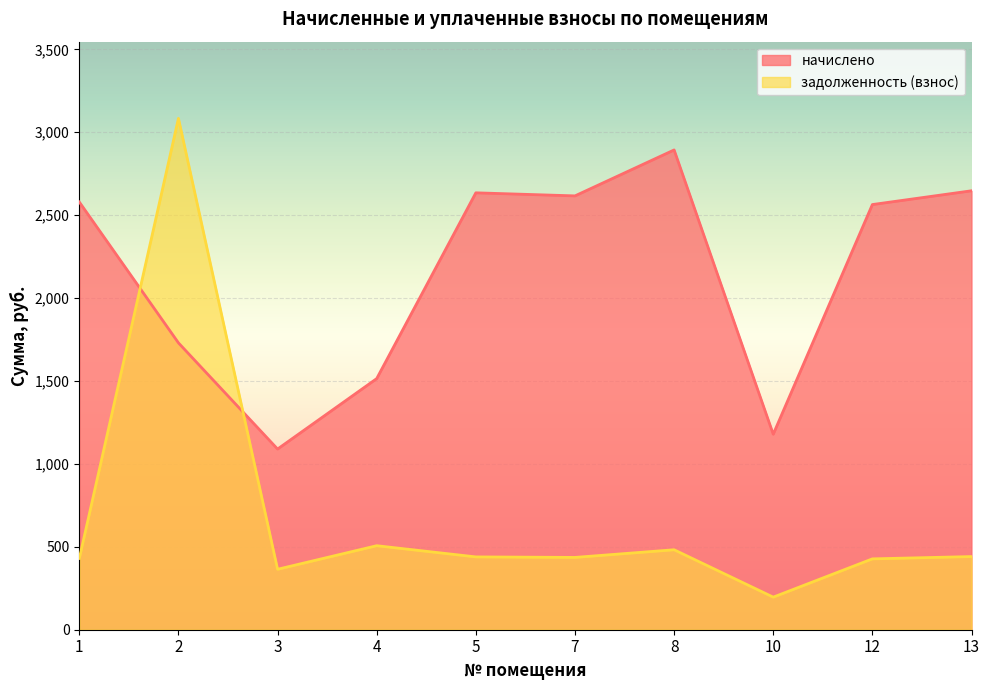

Which series has the largest range (max minus min)?

задолженность (взнос)